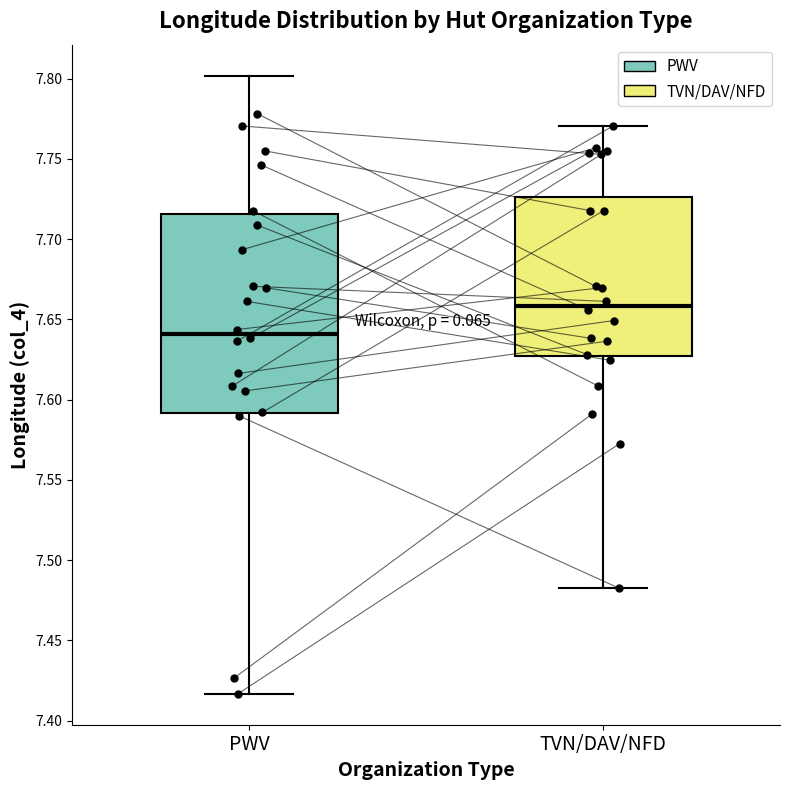

Reading left to right, transcribe this box plot: for each box, give where its median line is, the range the box spans, and where its two whiskers end, as read against the y-axis. The values are not printed on the chart, so give them approximately, as read against the axis.

PWV: median 7.640, box 7.590 to 7.715, whiskers 7.415 to 7.800
TVN/DAV/NFD: median 7.660, box 7.625 to 7.725, whiskers 7.480 to 7.770